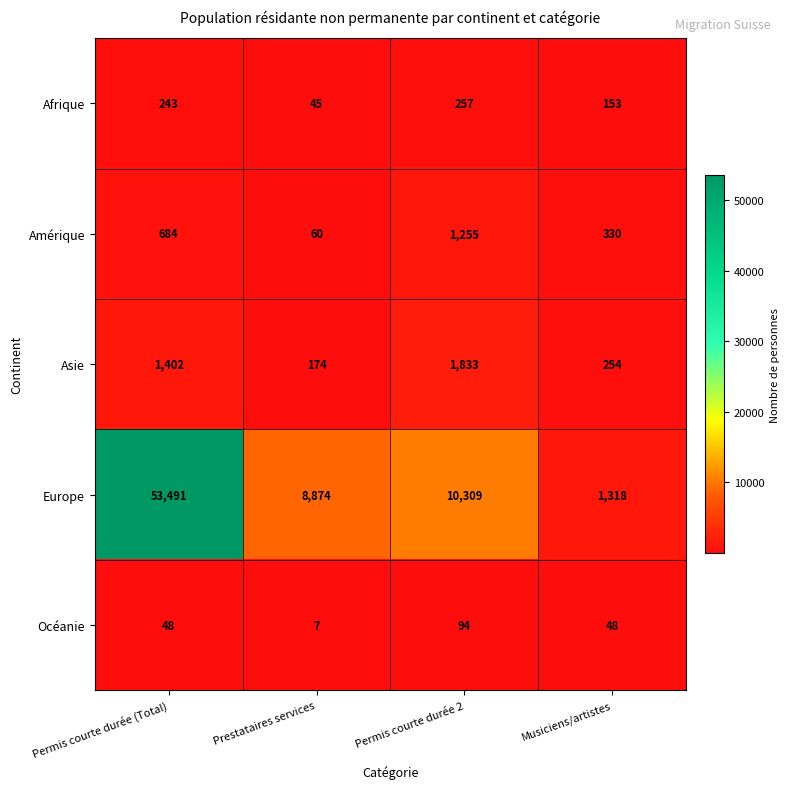

At which label does Afrique reach its peak?

Permis courte durée 2